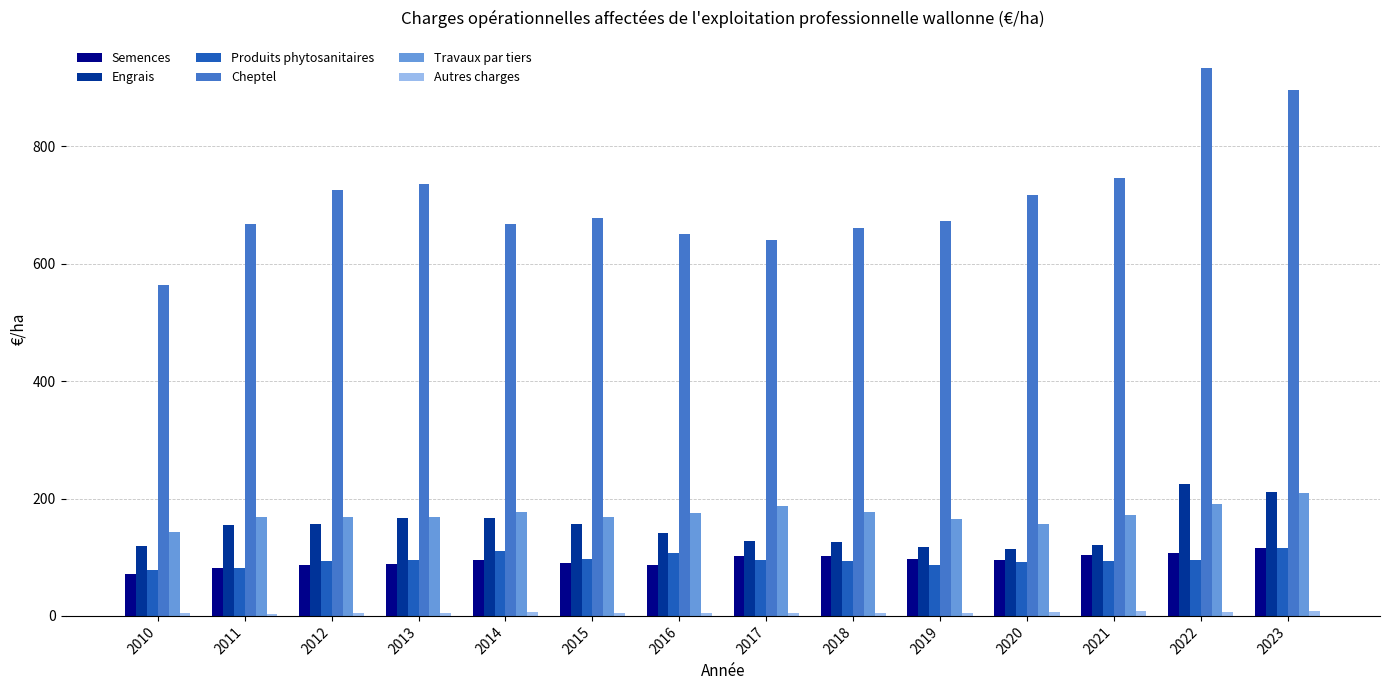

Which series has the largest range (max minus min)?

Cheptel